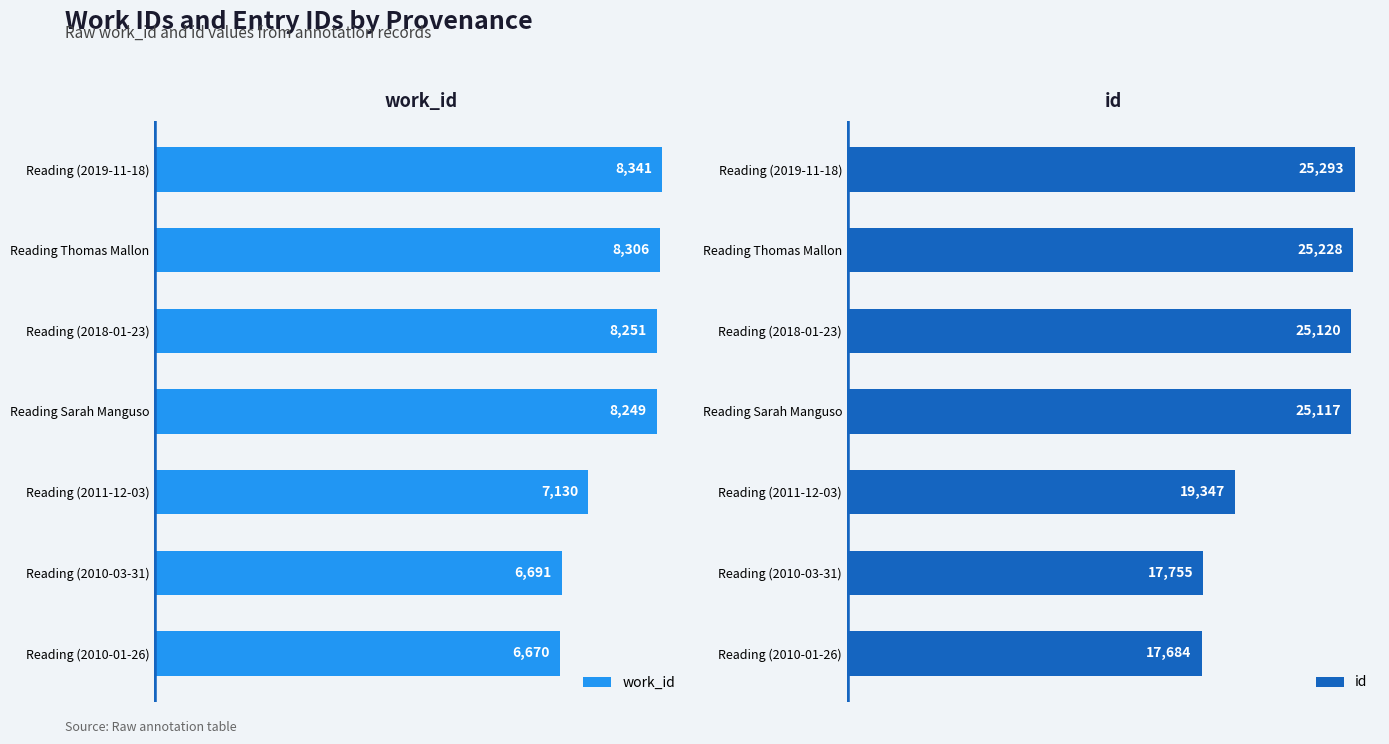

List the labels in order of work_id value, smallest first.

Reading (2010-01-26), Reading (2010-03-31), Reading (2011-12-03), Reading Sarah Manguso, Reading (2018-01-23), Reading Thomas Mallon, Reading (2019-11-18)